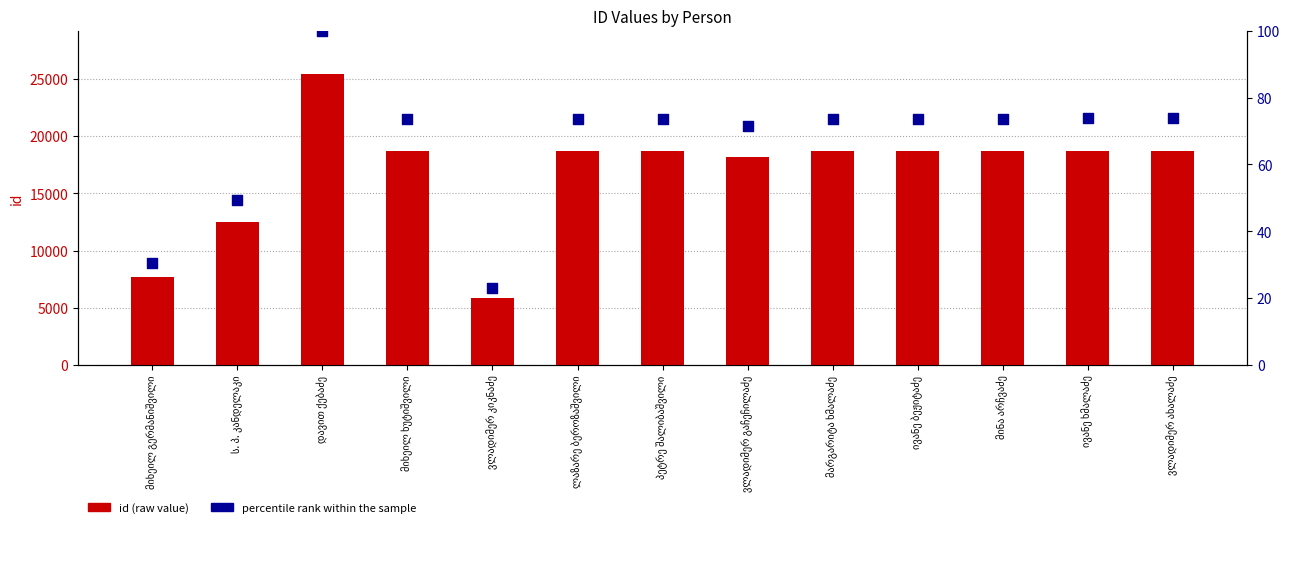

Which series reaches the minimum Y coordinate?

percentile rank within the sample